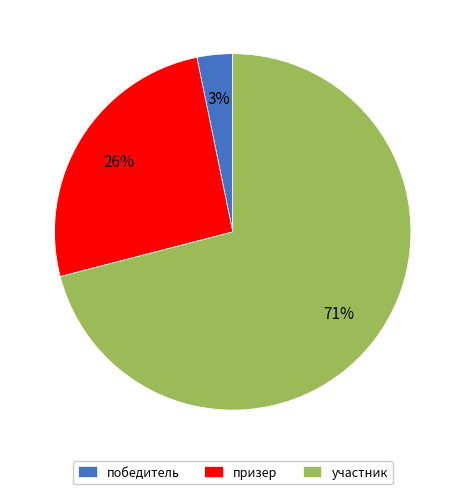

To the nearest percent, what is the difference between the призер and участник slice percentages?

45%